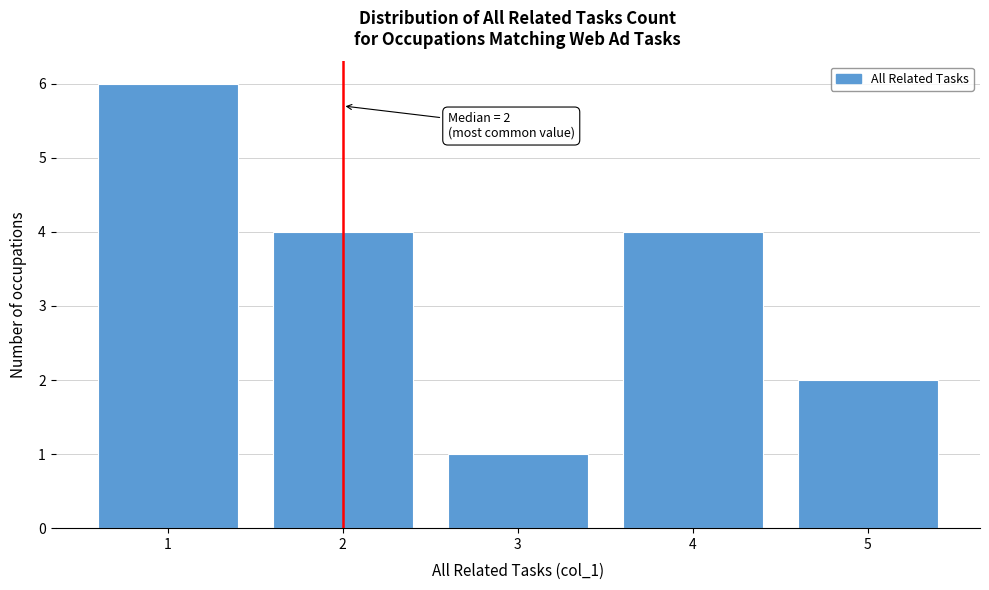

Over which range of the x-axis is the bar tallest?

0.5 to 1.5